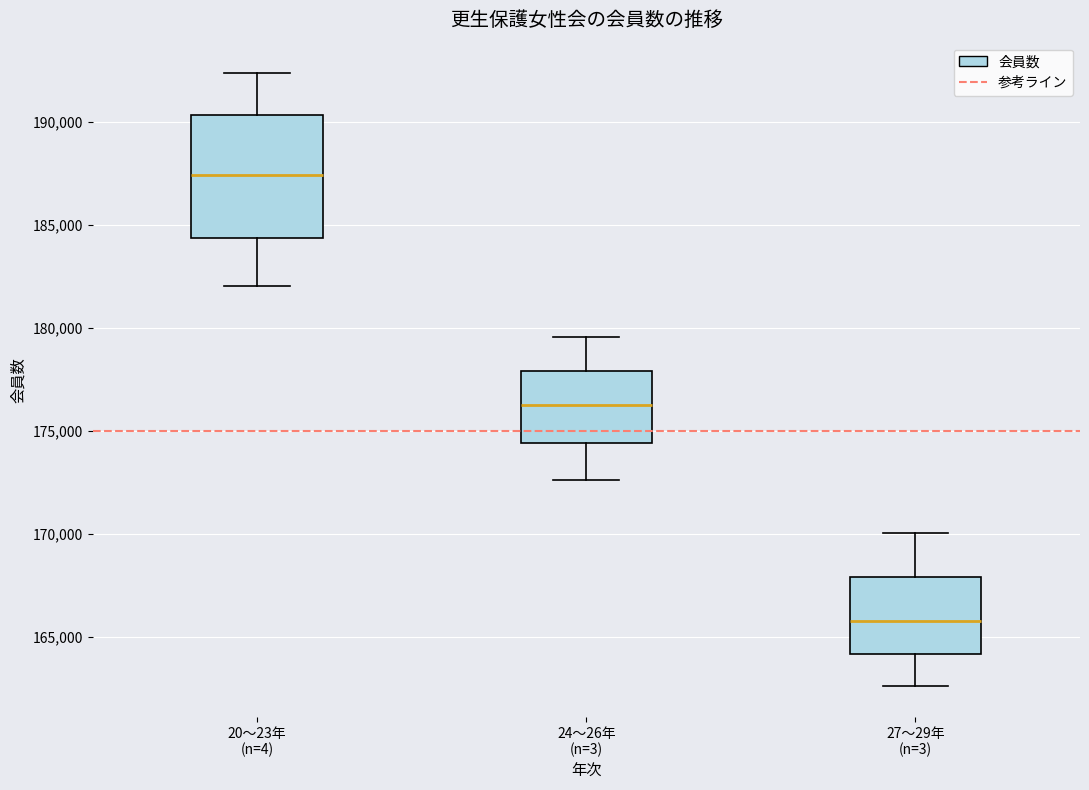

Which box is the tallest, from its lower edge to its upper edge?

20～23年 (n=4)